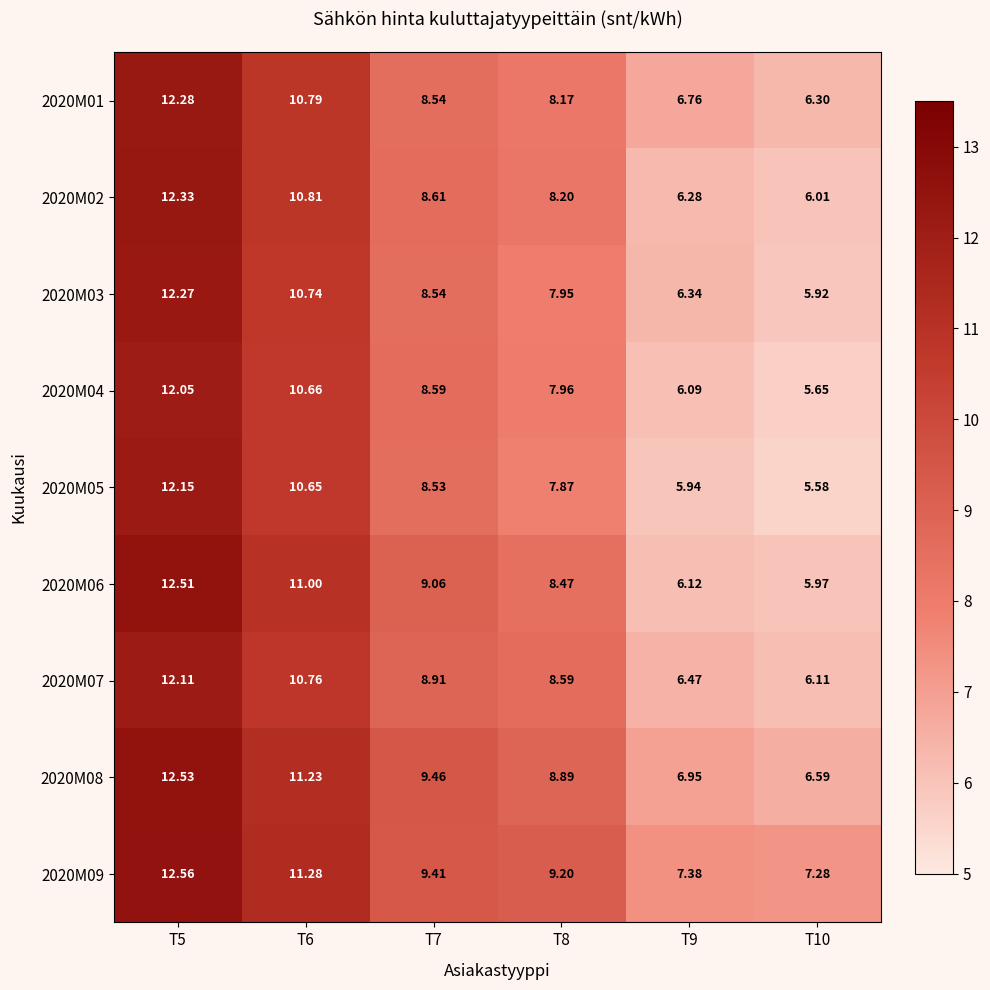

At T10, list the series in order from largest to smallest.

2020M09, 2020M08, 2020M01, 2020M07, 2020M02, 2020M06, 2020M03, 2020M04, 2020M05